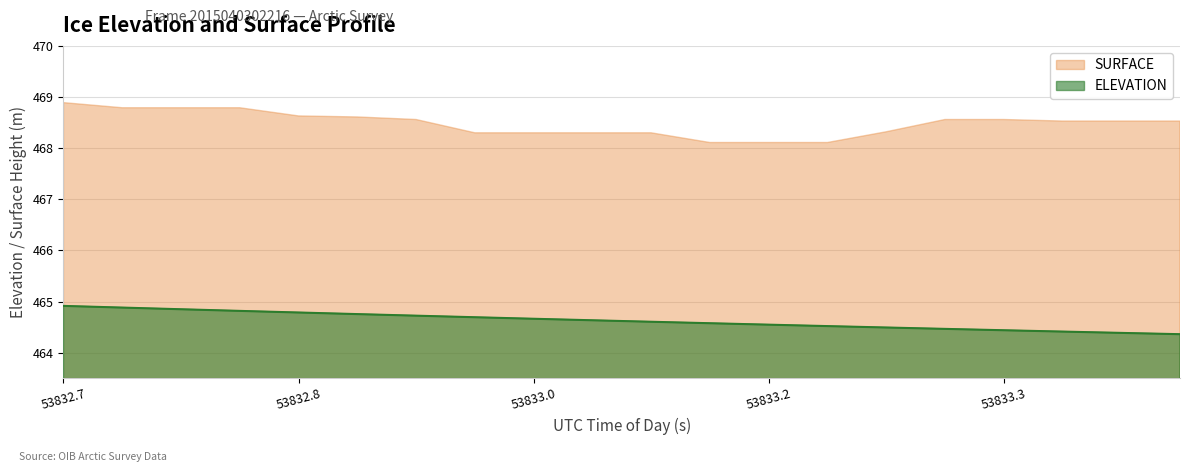

True or false: SURFACE has more than 0 points higher than both neighbors.

False